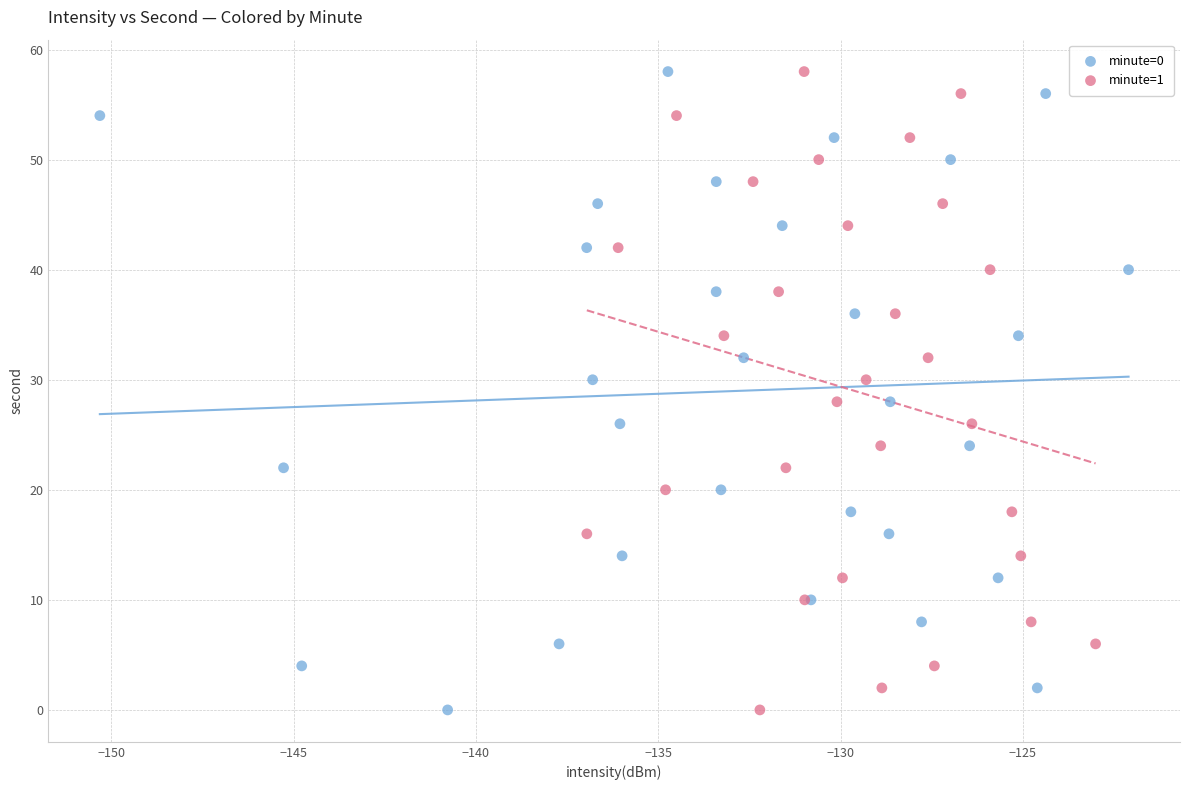

What are all the series names shown in the legend?

minute=0, minute=1